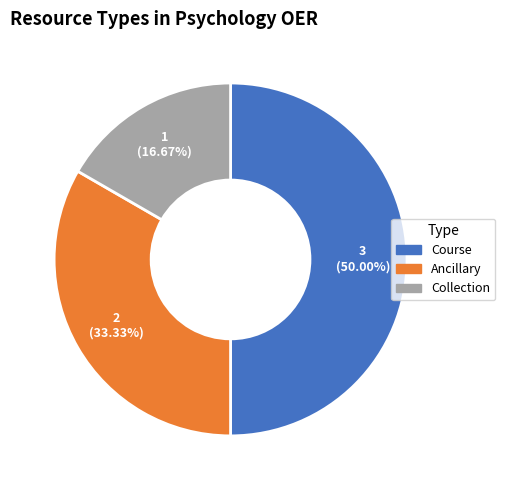

The Collection slice represents 24% of the pie. True or false?

False